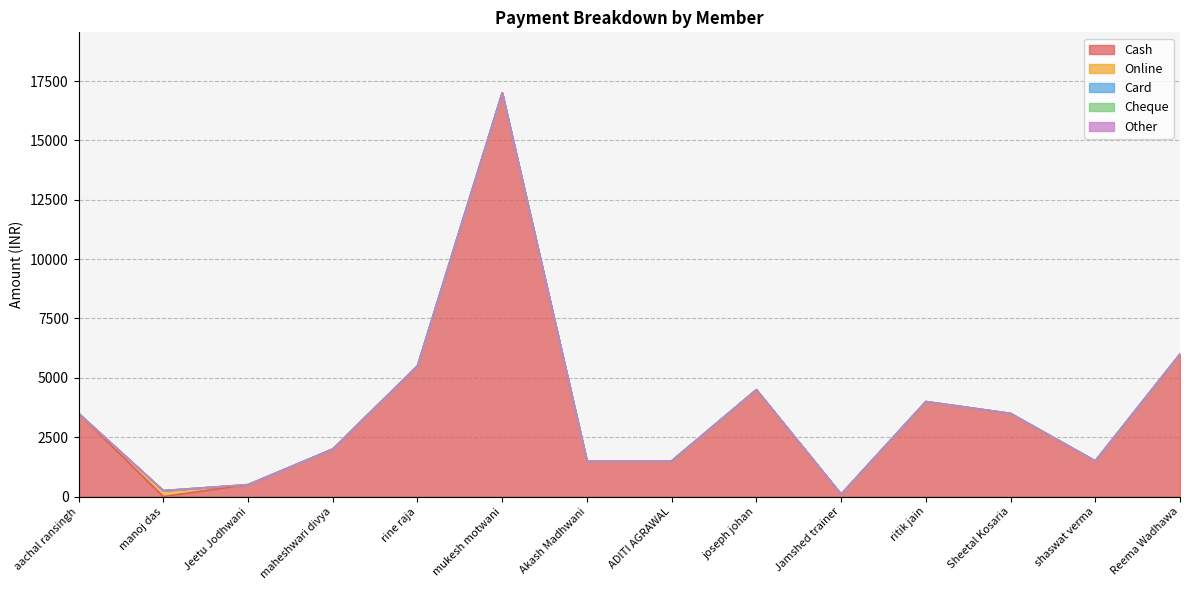

The value of Cash at ritik jain is 891. True or false?

False